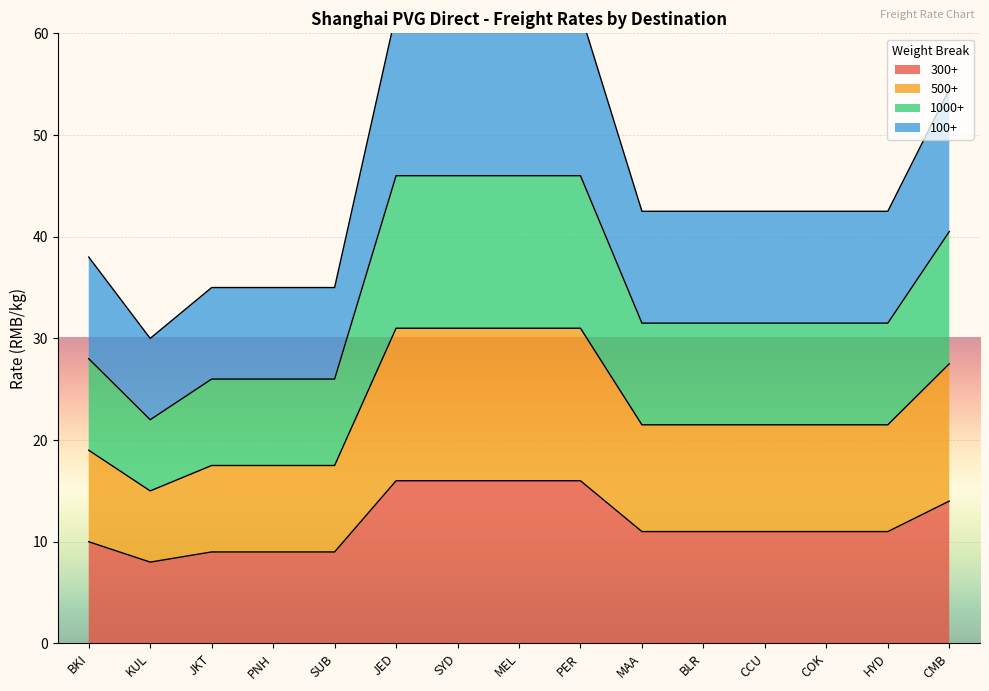

What is the value of the 1000+ point at the 15th from the left?

40.5